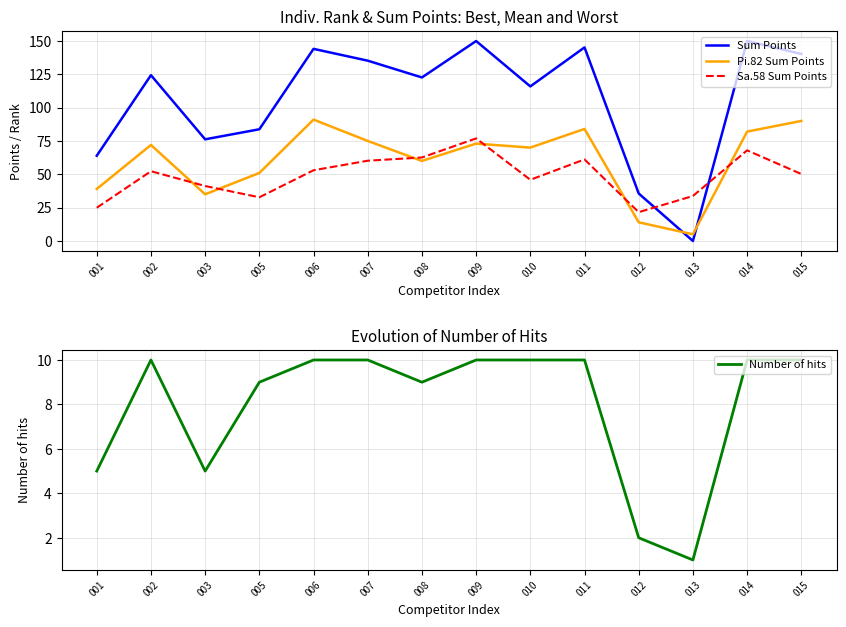

List the series in order of their peak value, lowest first.

Number of hits, Sa.58 Sum Points, Pi.82 Sum Points, Sum Points